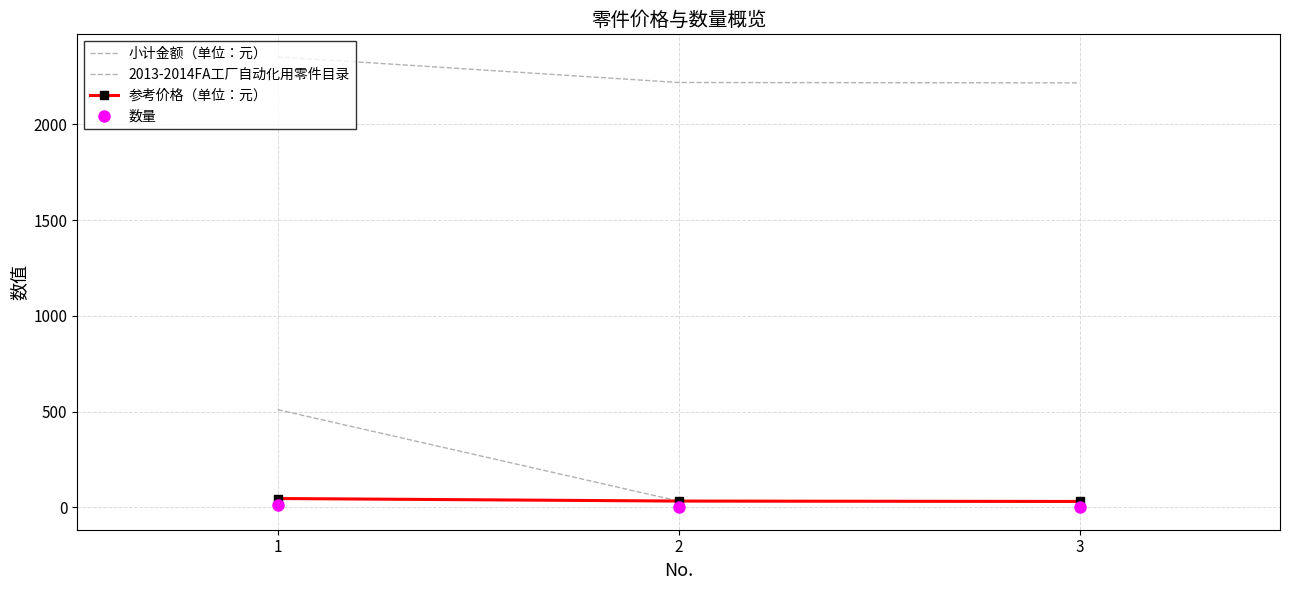

At which label does 数量 reach its minimum?

2